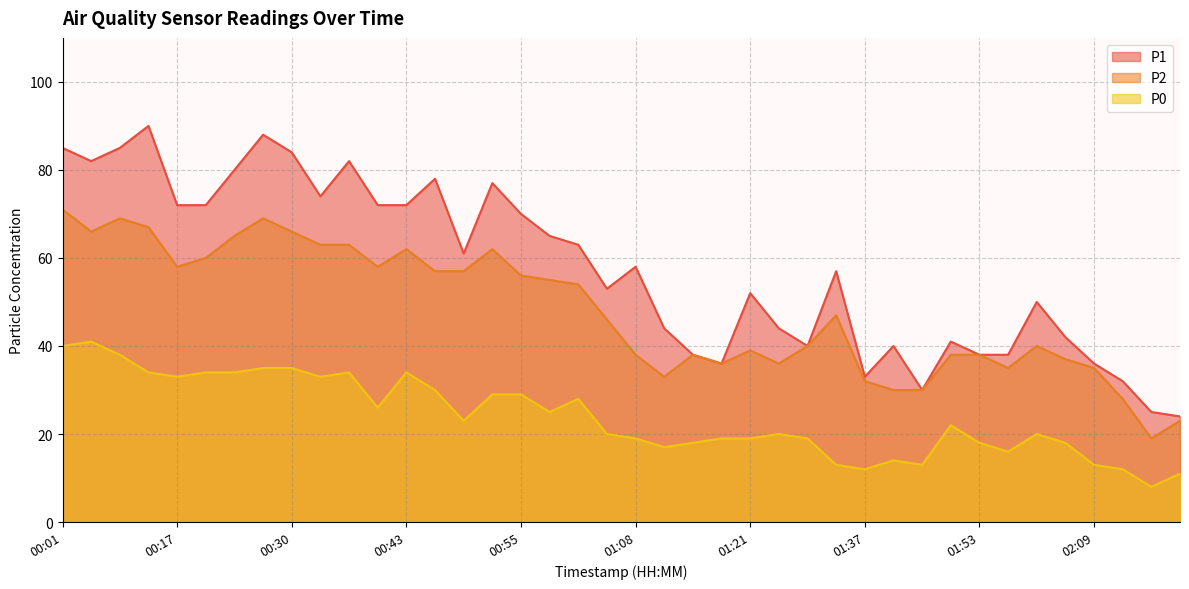

At 01:08, list the series in order from smallest to largest.

P0, P2, P1